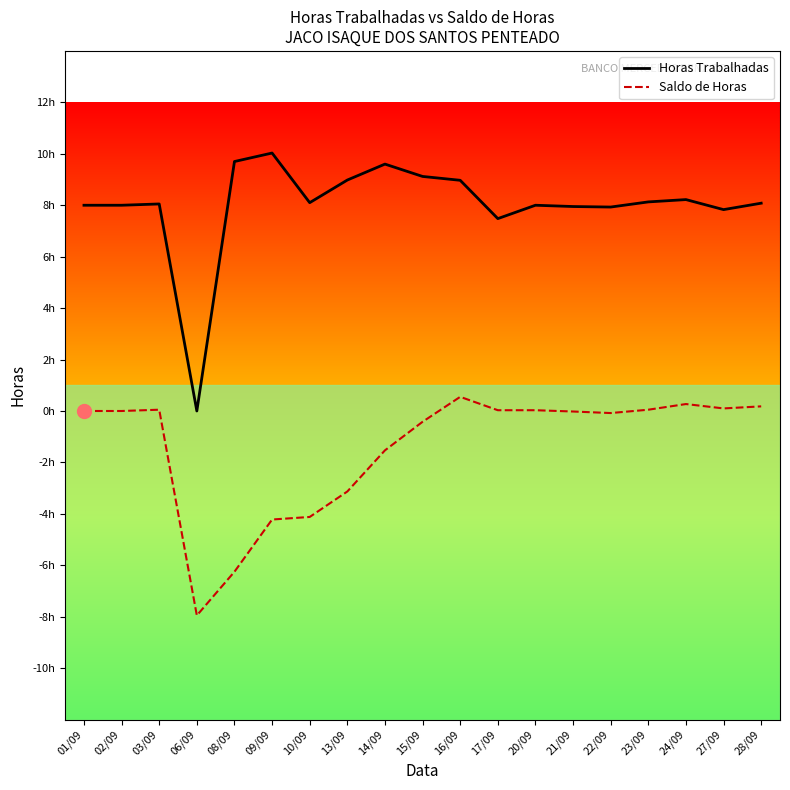

At which category is the sum across all series the highest?

16/09